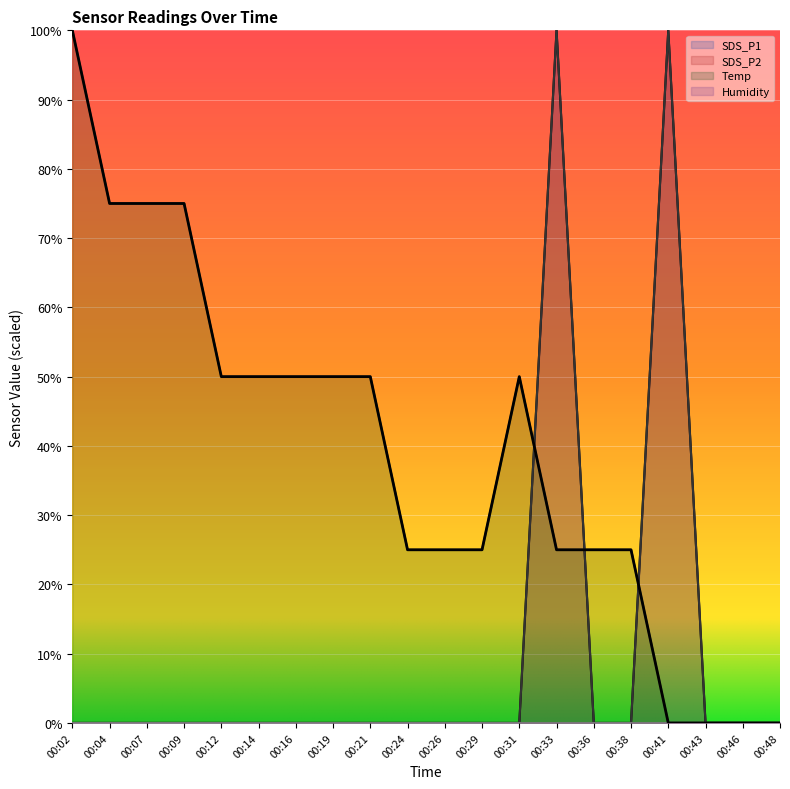

True or false: SDS_P1 and Temp intersect in this chart.

True